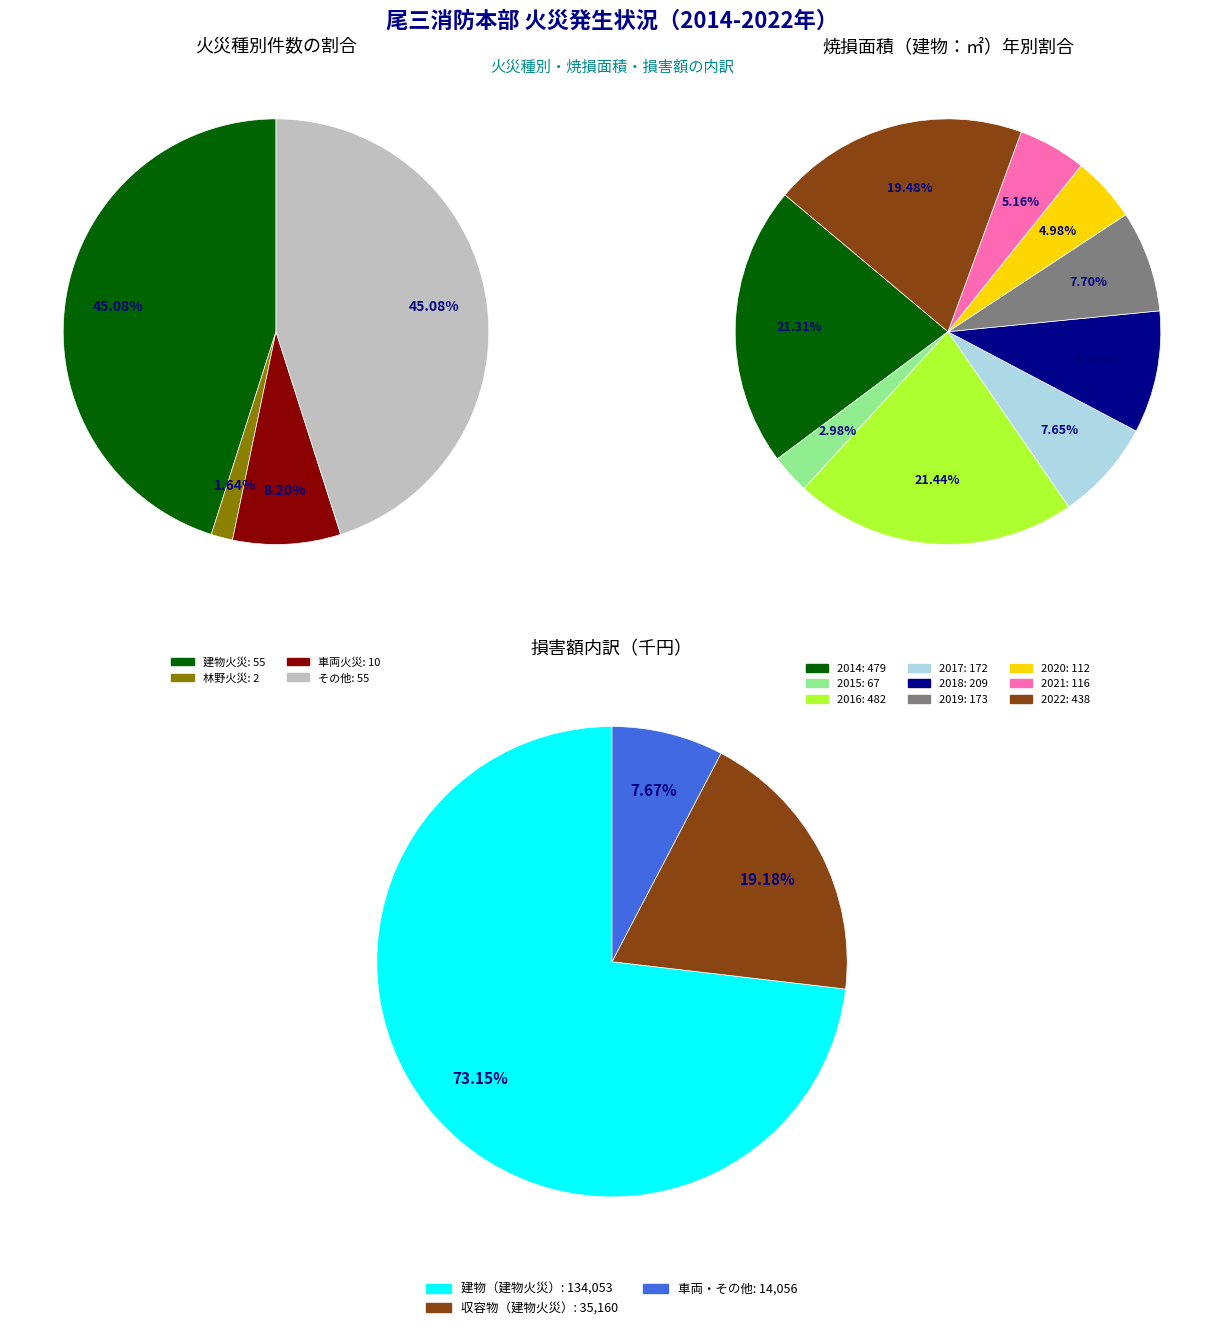

Between 2014 and 2020, which series saw the biggest shift?

車両・その他